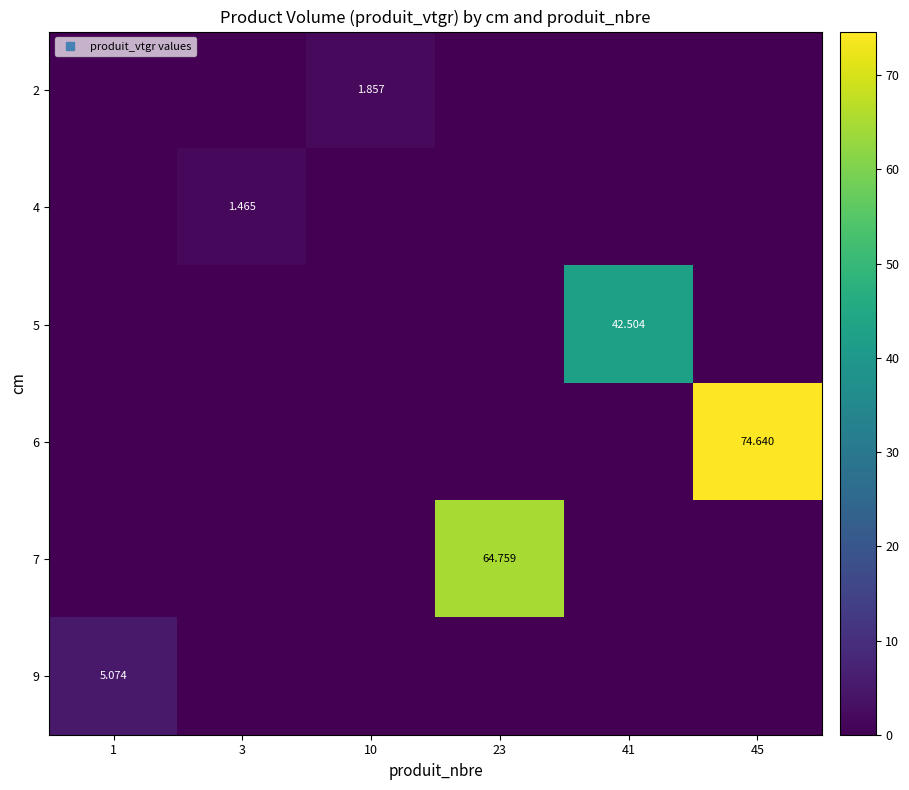

At which category is the sum across all series the highest?

45